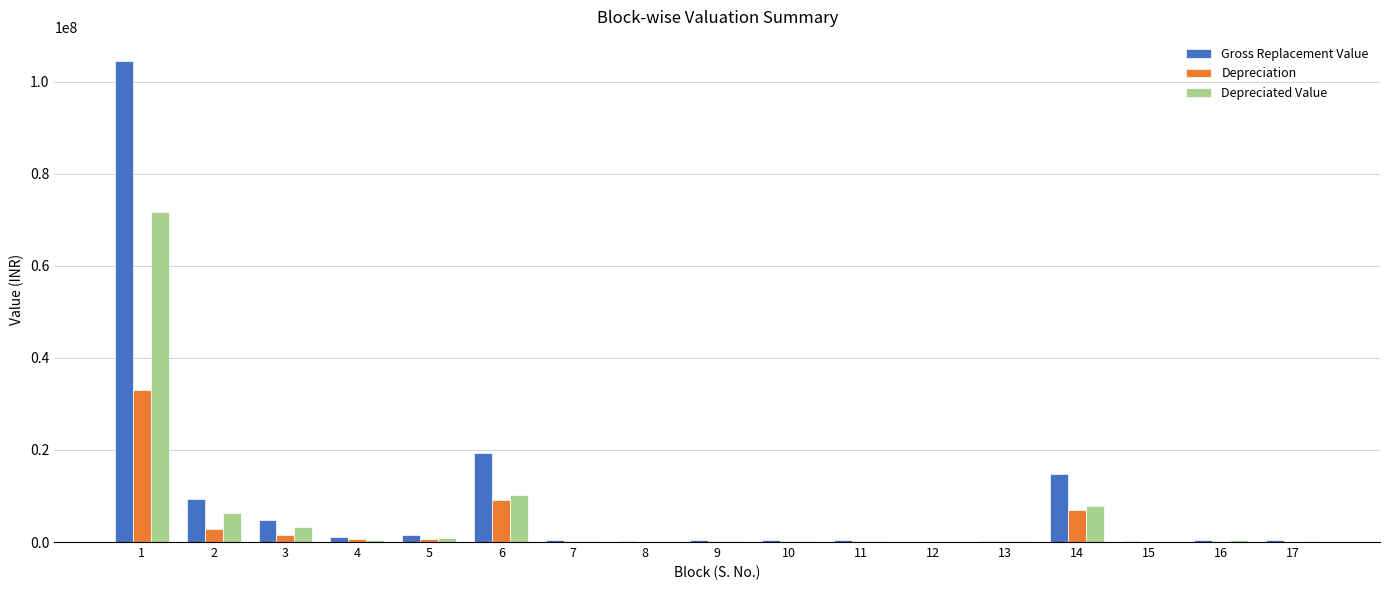

What is the greatest value displayed?

104538996.8